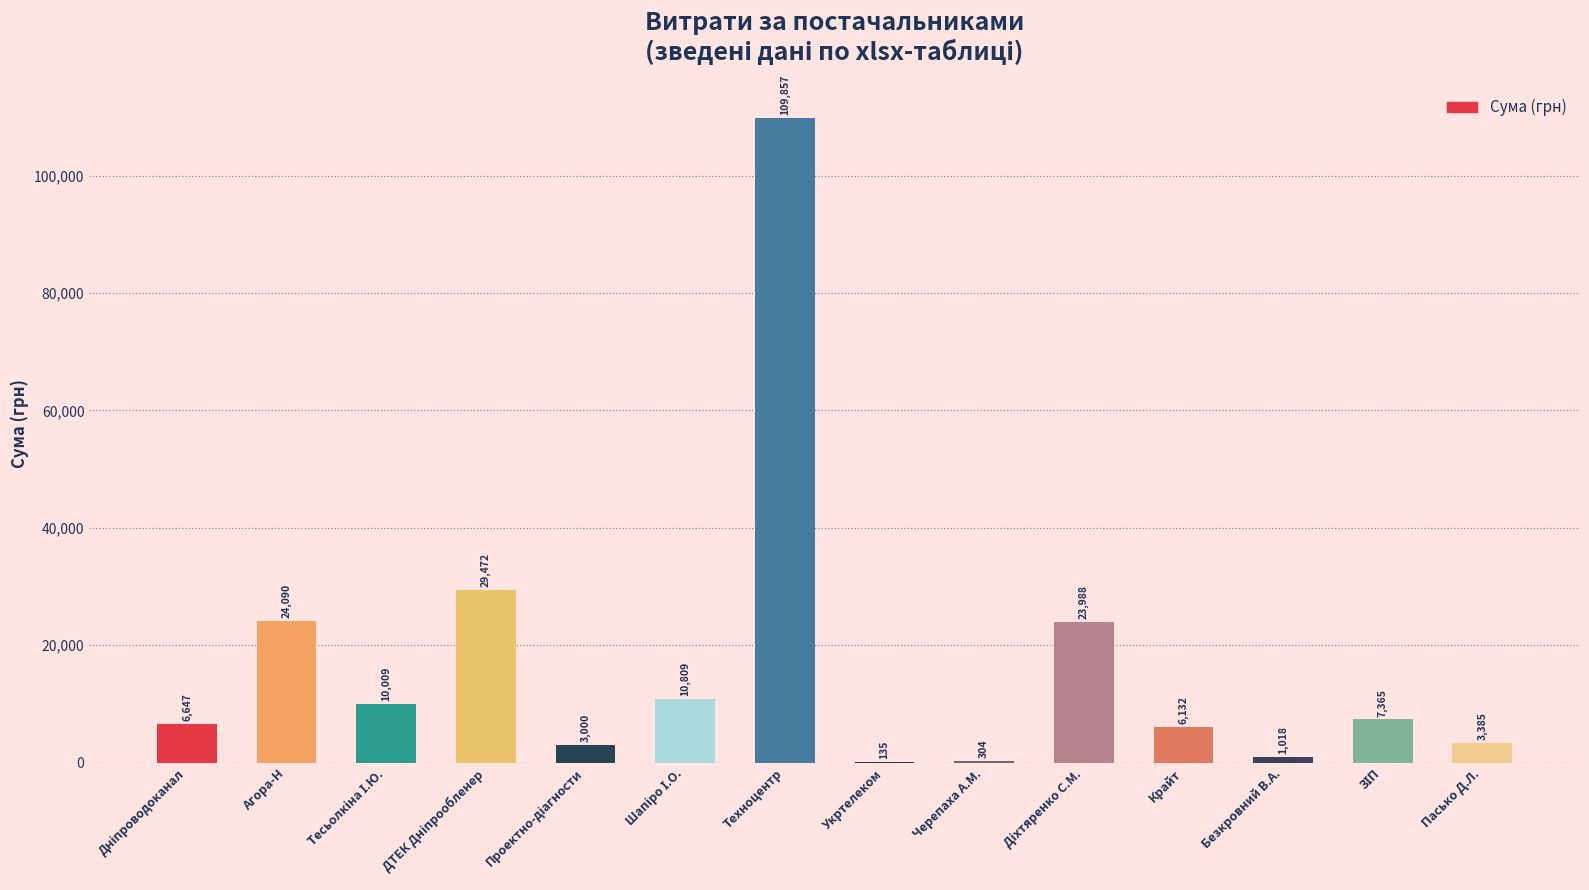

What is the maximum value shown in the chart?

109857.0